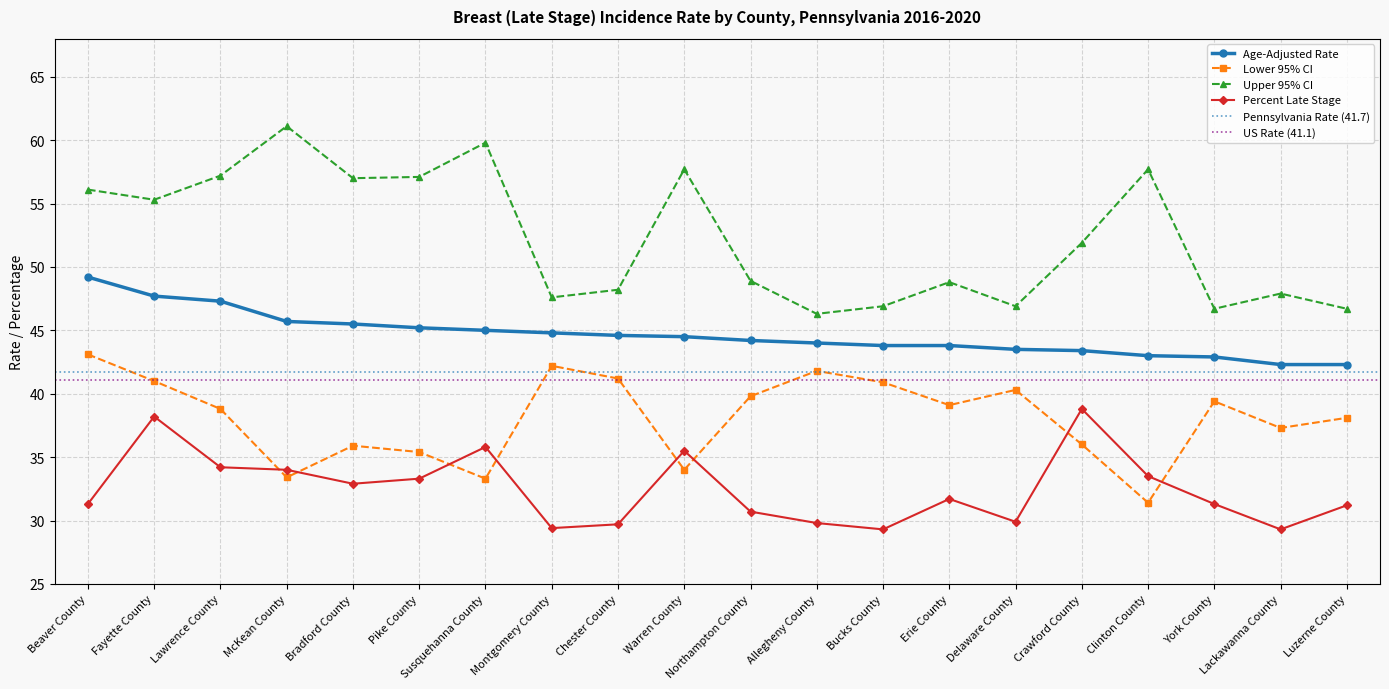

Between Fayette County and Chester County, which series saw the biggest shift?

Percent Late Stage